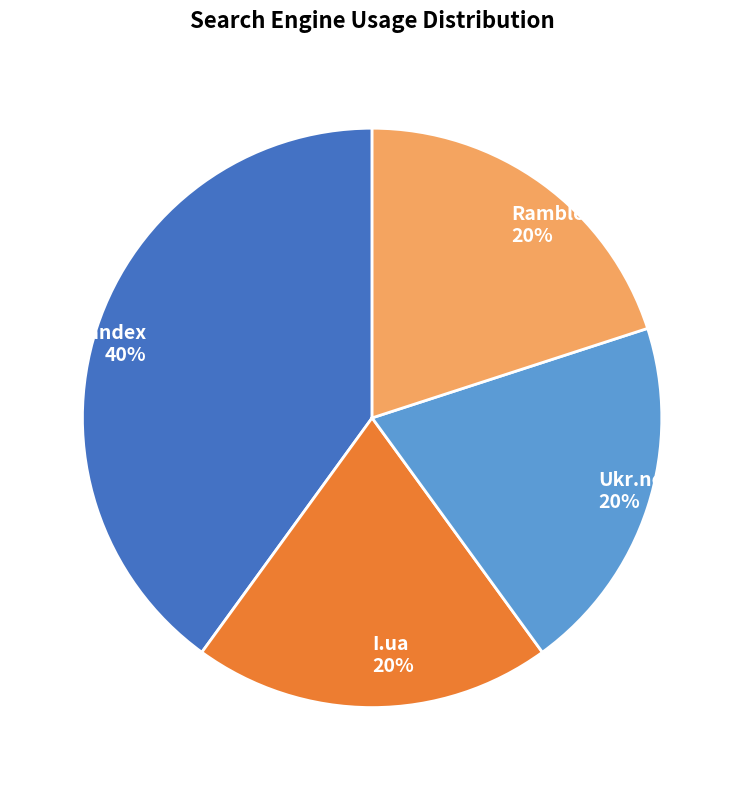

What is the ratio of the value at Rambler to the value at I.ua?

1.0